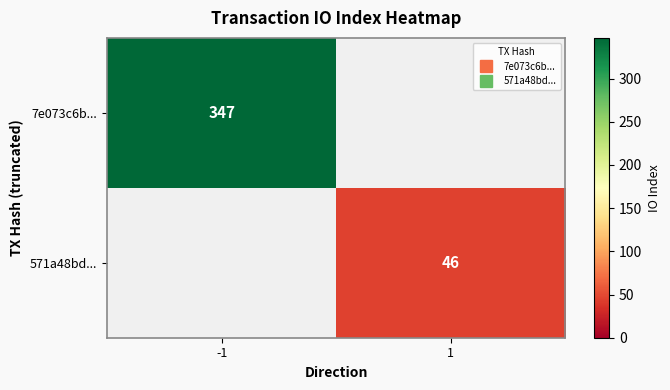

Between 1 and -1, which is larger?

-1